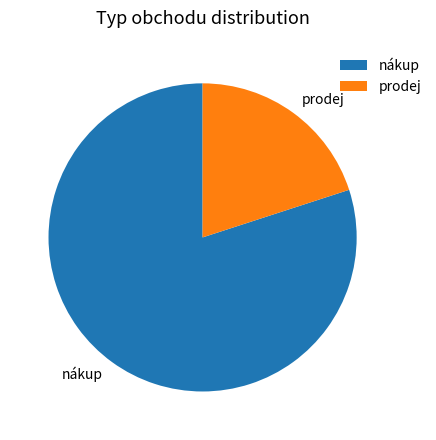

Which category has the smallest portion of the pie?

prodej